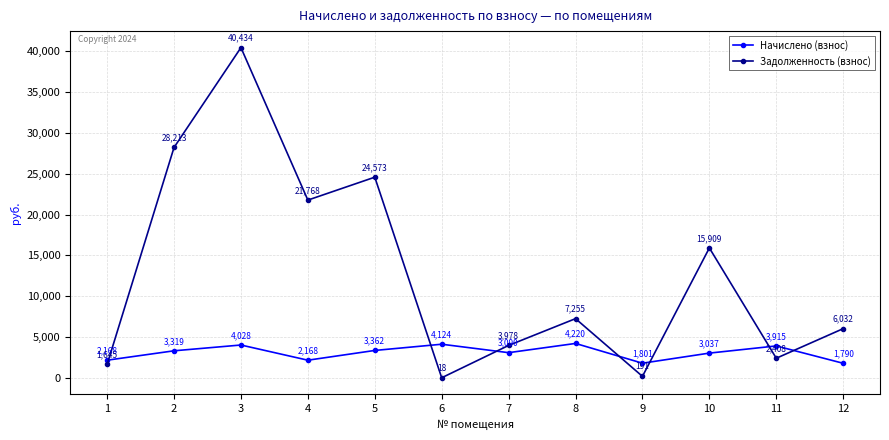

The Задолженность (взнос) series shows 6031.8 at 12. True or false?

True